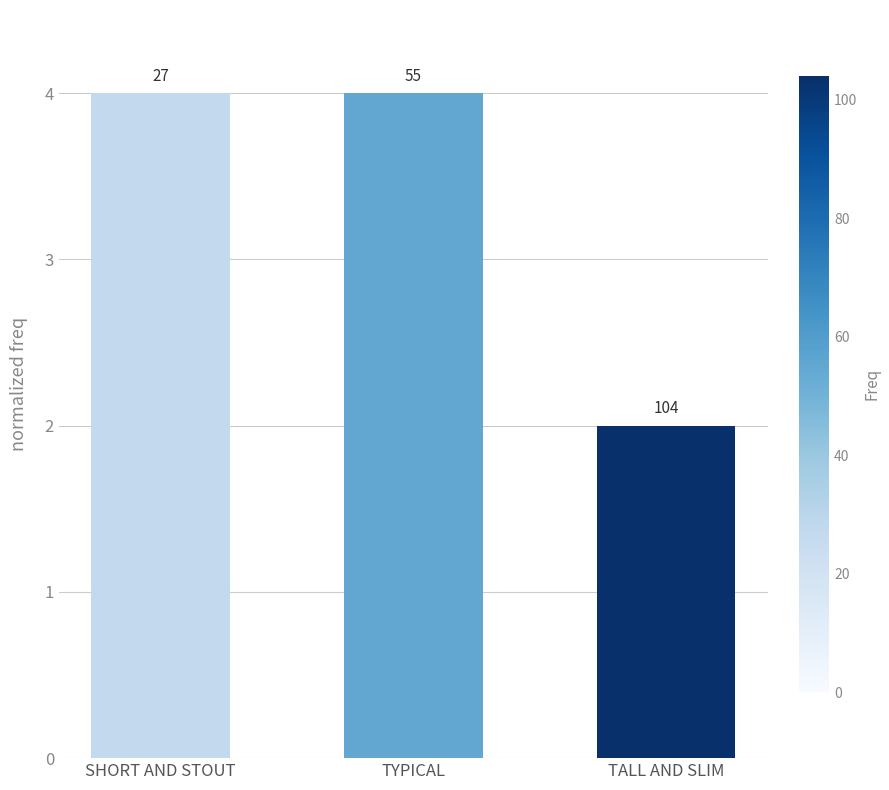

List the labels in order of value, largest first.

SHORT AND STOUT, TYPICAL, TALL AND SLIM